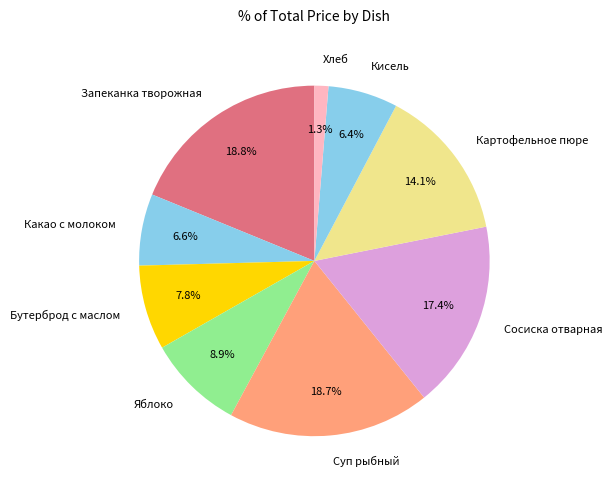

Count the number of slices in the pie.

9